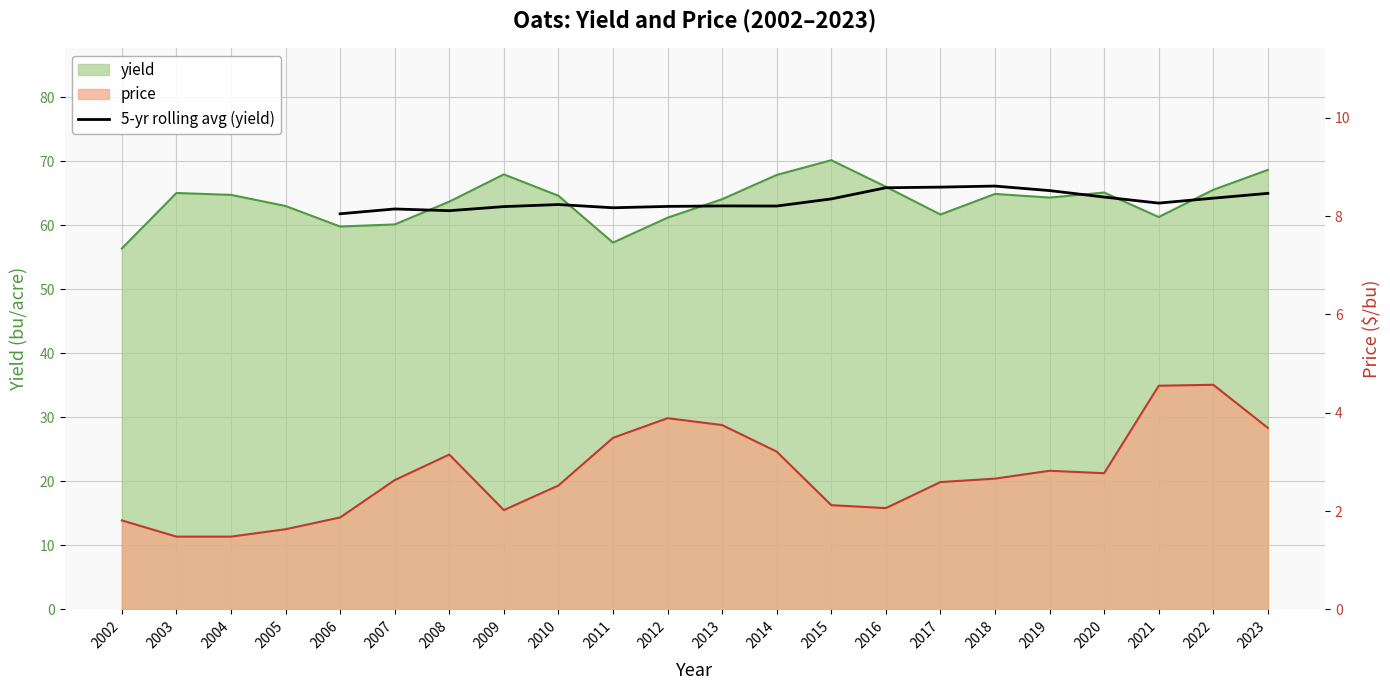

Does the chart display data point markers on the line(s)?

No